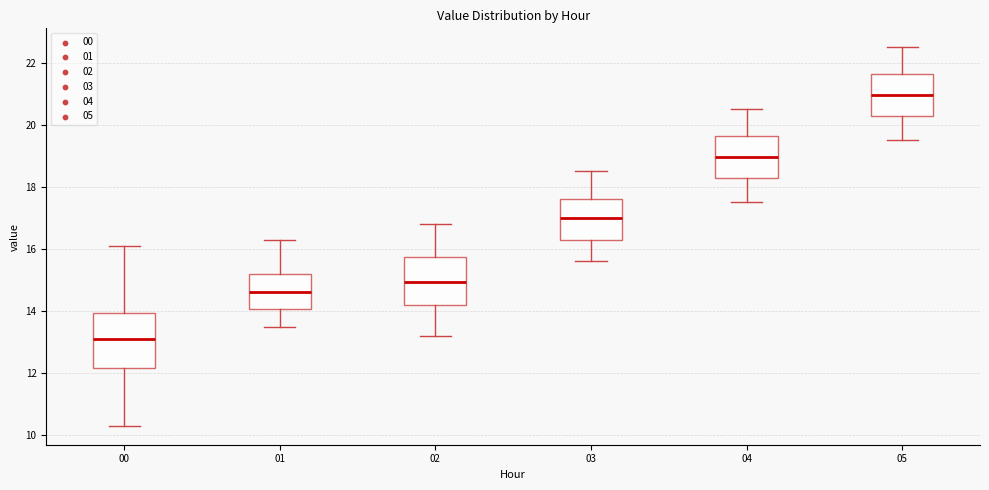

Reading left to right, read every box against the y-axis: the position of its median line, the range the box covers, and the ends of its whiskers. The values are not printed on the chart, so give them approximately, as read against the axis.

00: median 13.2, box 12.2 to 14.0, whiskers 10.4 to 16.2
01: median 14.6, box 14.0 to 15.2, whiskers 13.6 to 16.4
02: median 15.0, box 14.2 to 15.8, whiskers 13.2 to 16.8
03: median 17.0, box 16.2 to 17.6, whiskers 15.6 to 18.6
04: median 19.0, box 18.4 to 19.6, whiskers 17.6 to 20.6
05: median 21.0, box 20.4 to 21.6, whiskers 19.6 to 22.6